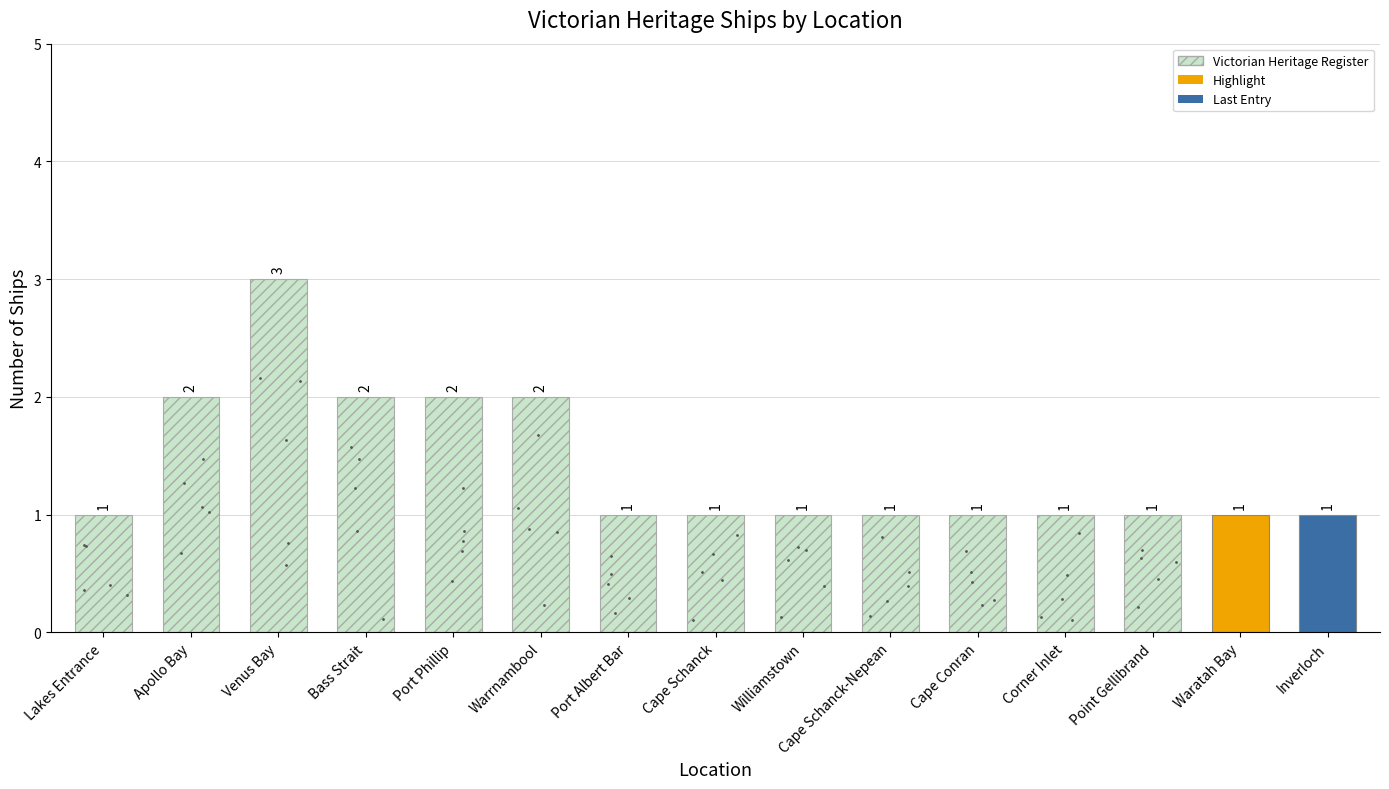

Are the bars horizontal?

No